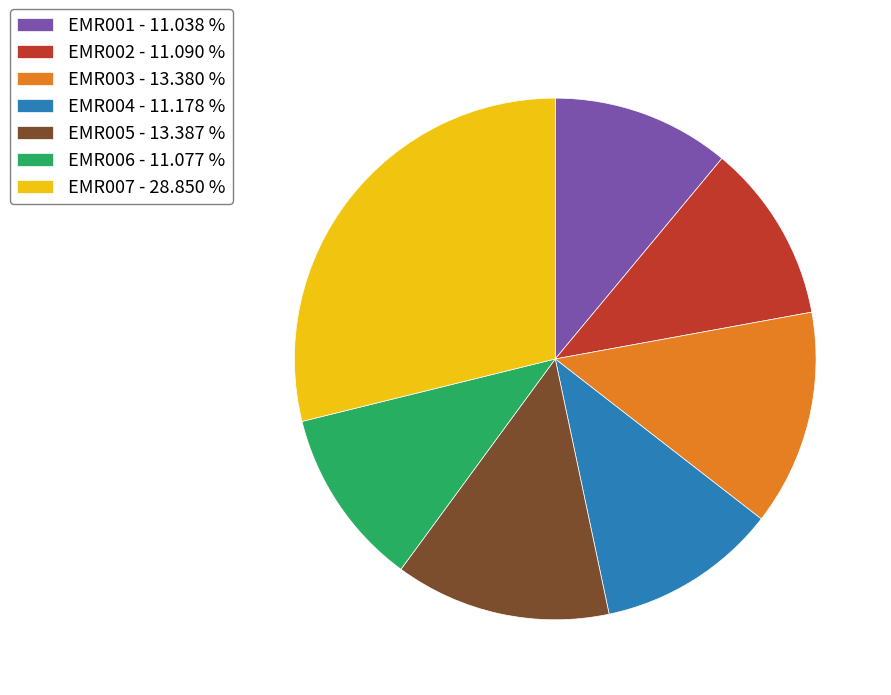

Is EMR004 the majority of the pie?

No